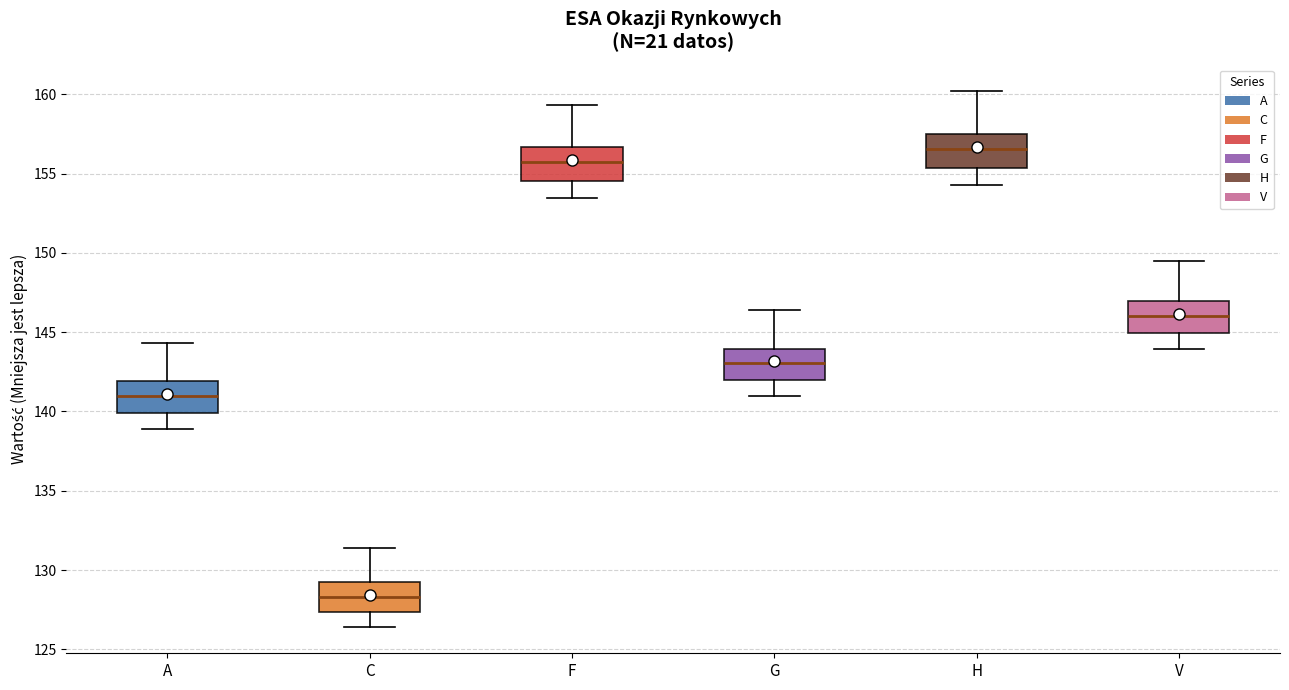

Reading left to right, transcribe this box plot: for each box, give where its median line is, the range the box spans, and where its two whiskers end, as read against the y-axis. The values are not printed on the chart, so give them approximately, as read against the axis.

A: median 141.0, box 140.0 to 142.0, whiskers 139.0 to 144.5
C: median 128.5, box 127.5 to 129.5, whiskers 126.5 to 131.5
F: median 155.5, box 154.5 to 156.5, whiskers 153.5 to 159.5
G: median 143.0, box 142.0 to 144.0, whiskers 141.0 to 146.5
H: median 156.5, box 155.5 to 157.5, whiskers 154.5 to 160.0
V: median 146.0, box 145.0 to 147.0, whiskers 144.0 to 149.5